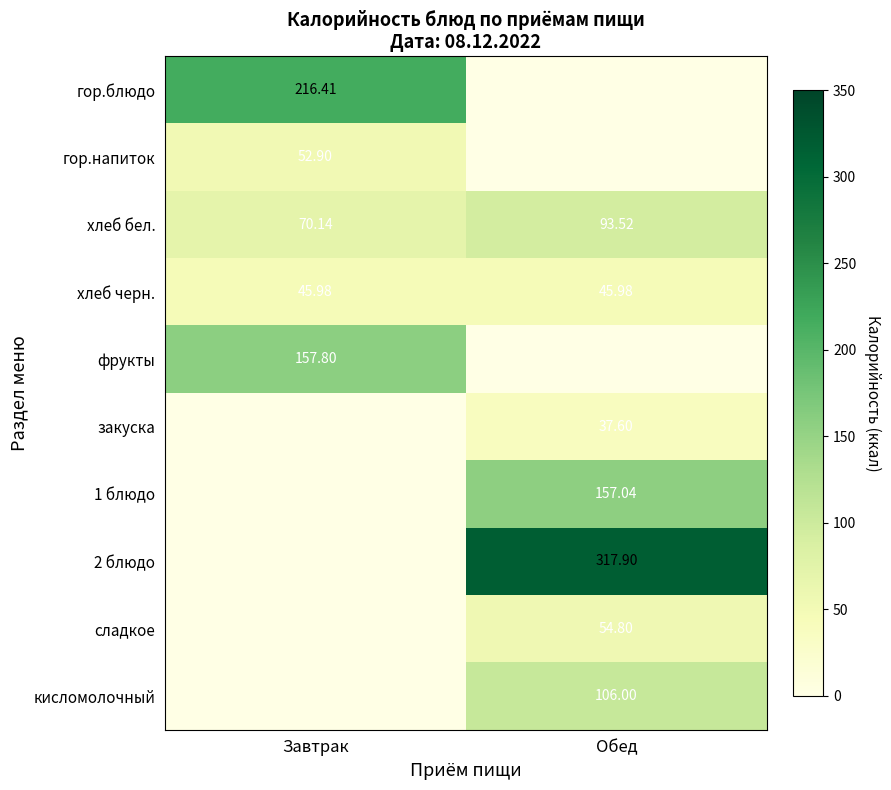

Which category has the lowest value across all series?

Обед